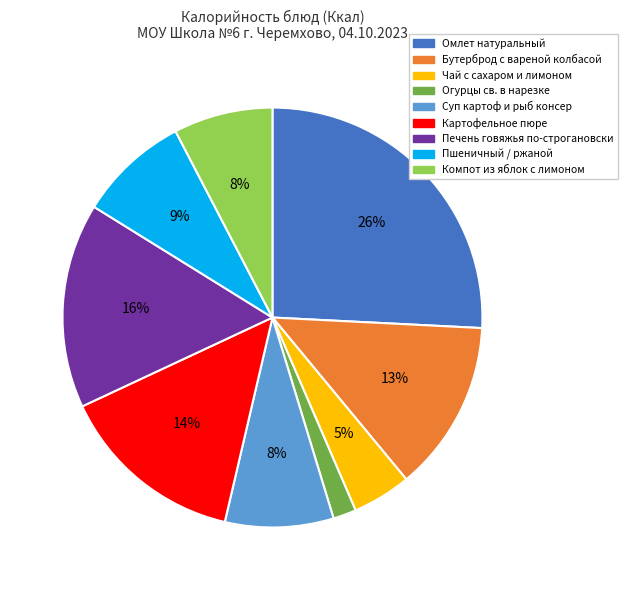

Count the number of slices in the pie.

9